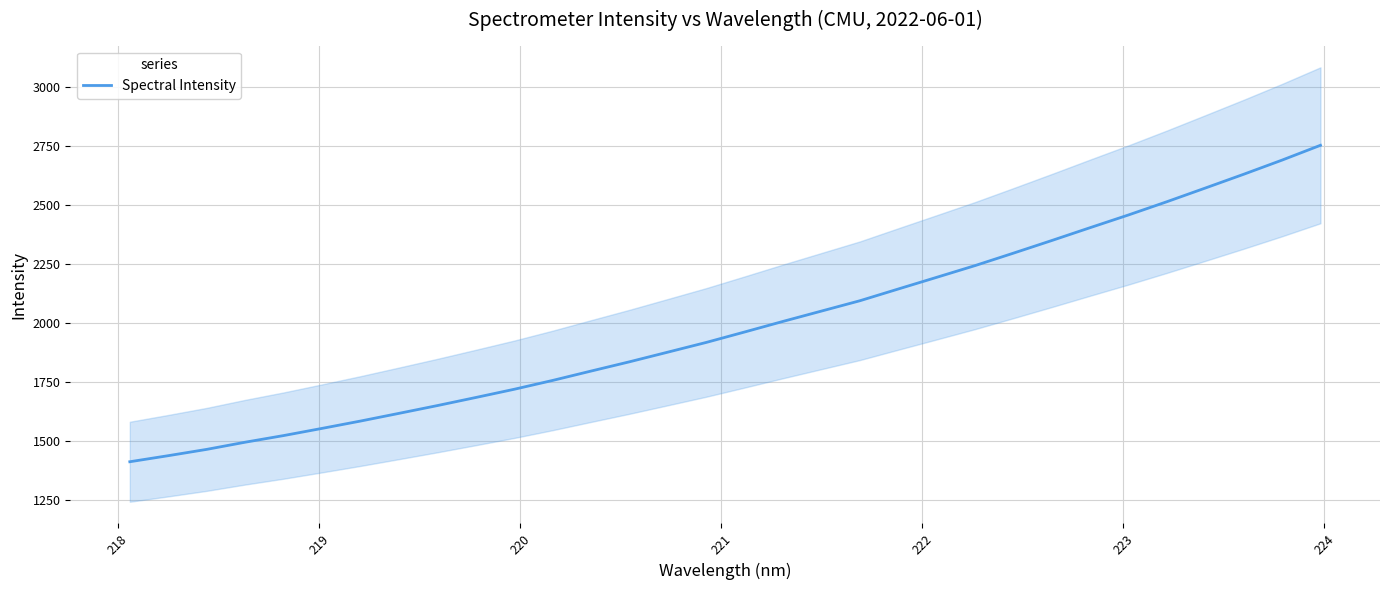

How many series are shown in this chart?

1